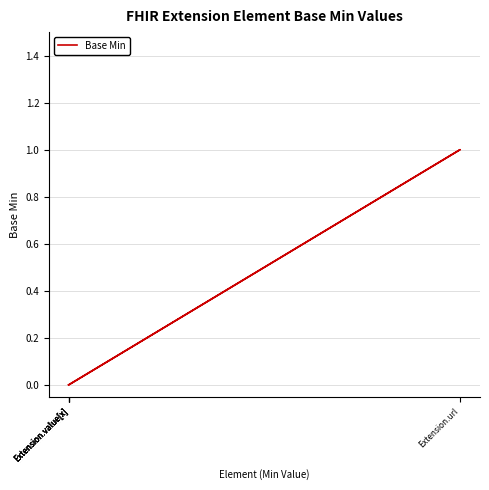

True or false: there are more than 1 points higher than both neighbors.

False